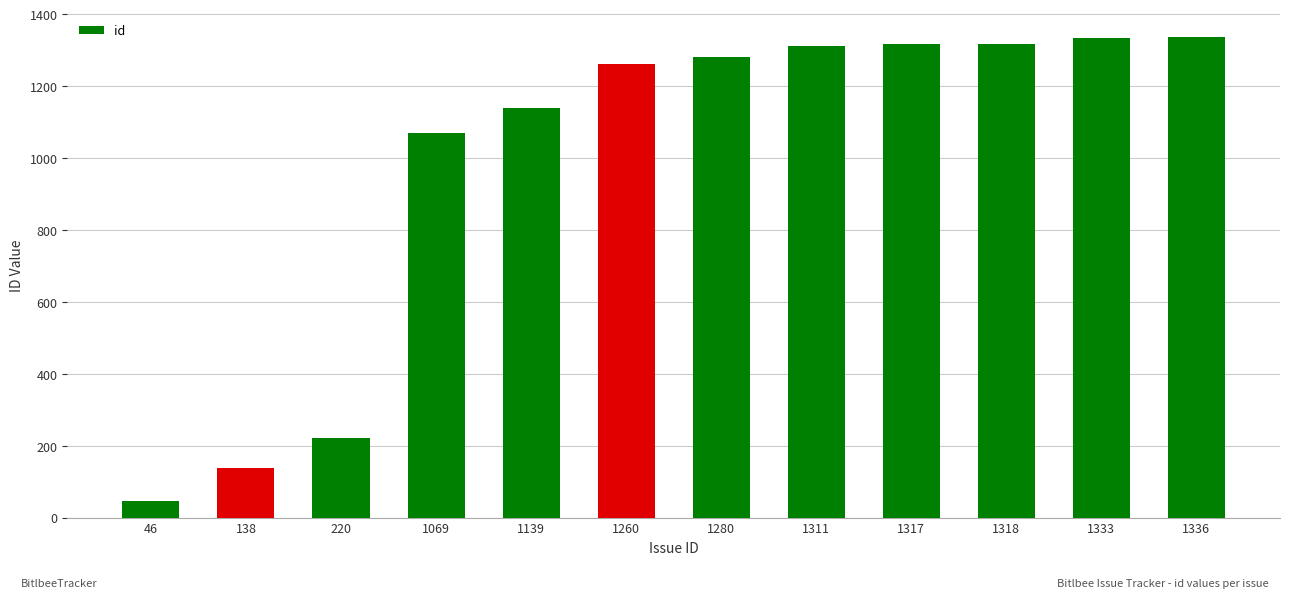

What is the difference between the values at 220 and 46?

174